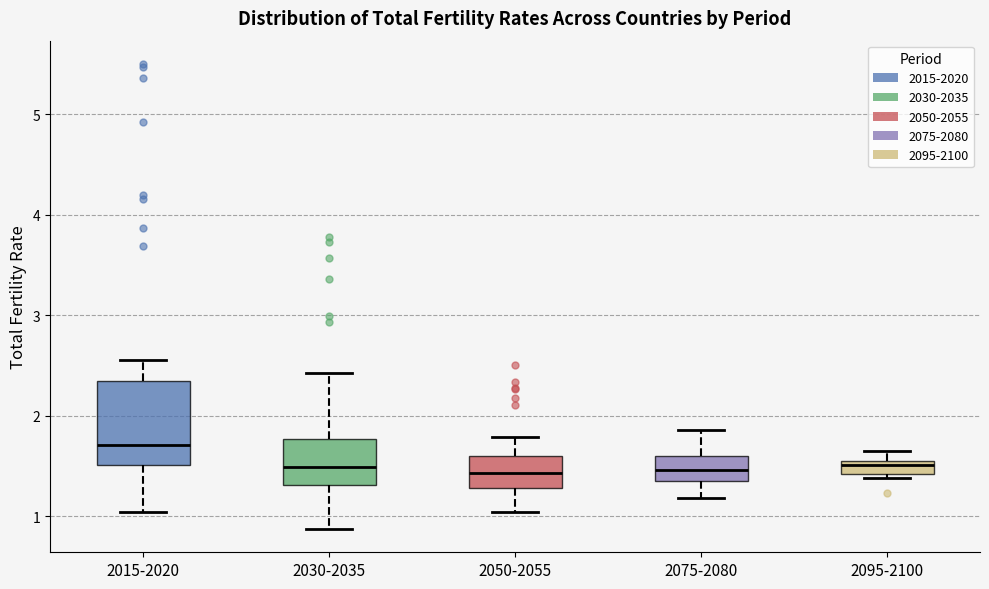

Comparing the boxes themselves (not the whiskers), which one is the tallest?

2015-2020